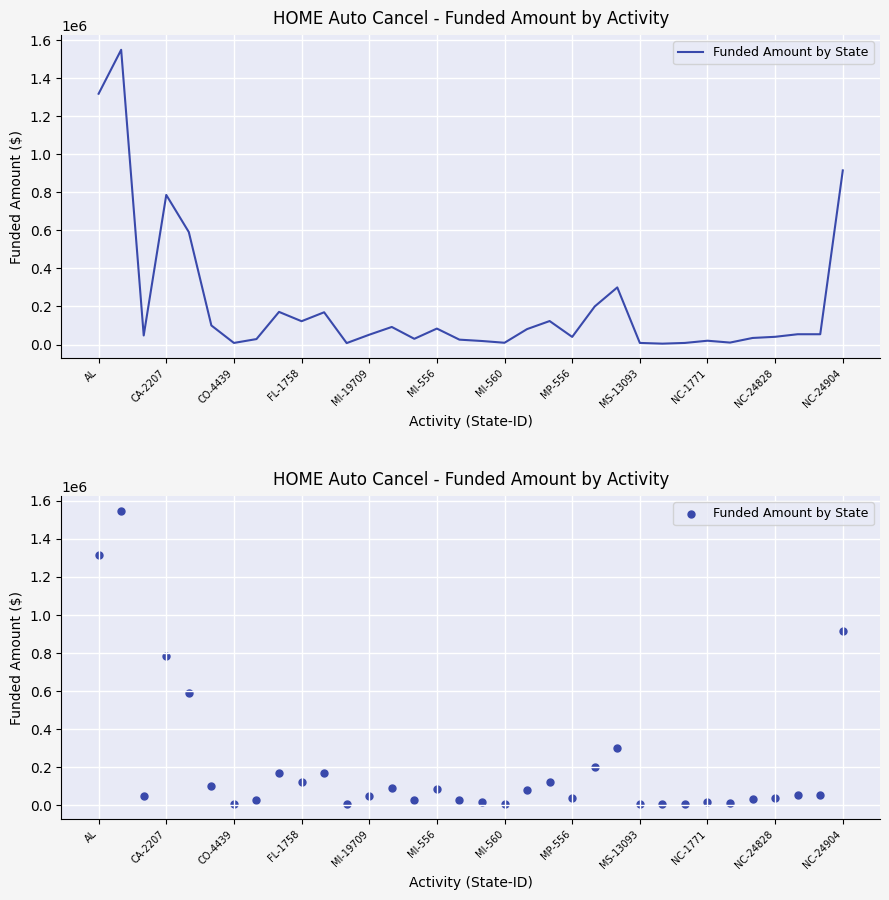

Which has a higher value, 28 or 33?

33